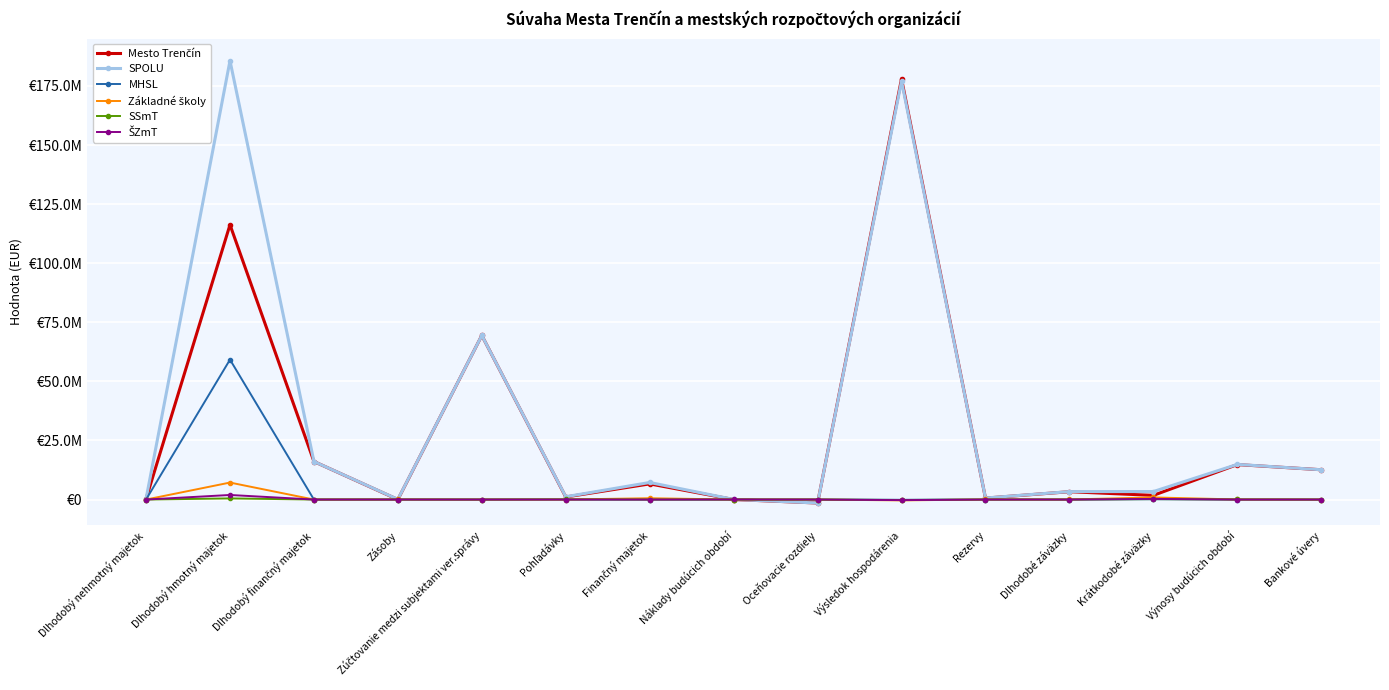

Is this an area chart (filled region under the line)?

No